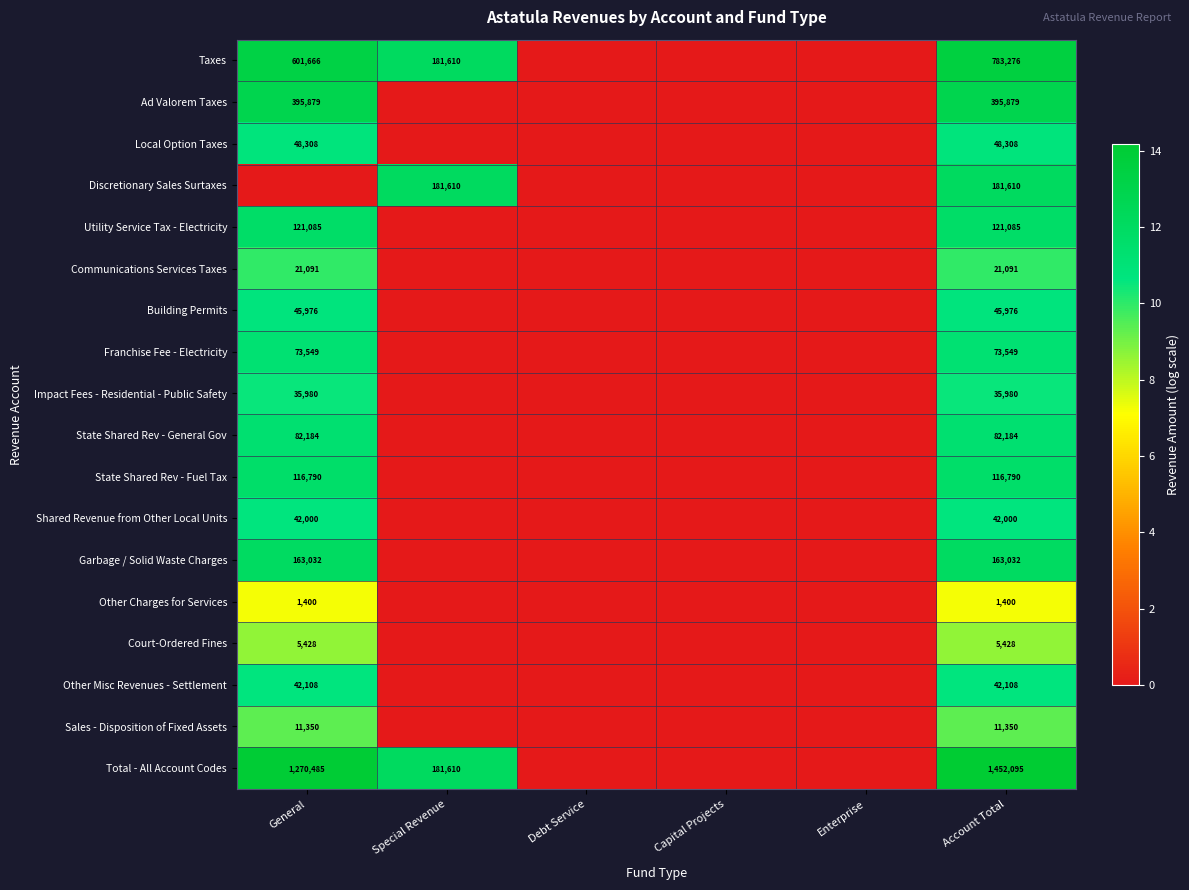

Between Enterprise and Capital Projects, which is larger?

Enterprise